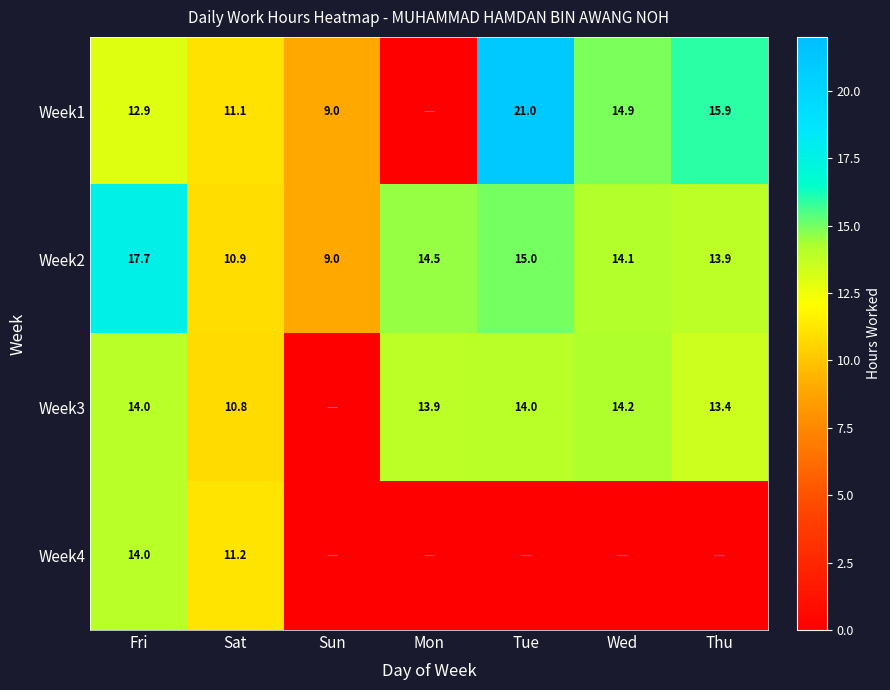

What is the total value across all series at Sun?

18.0